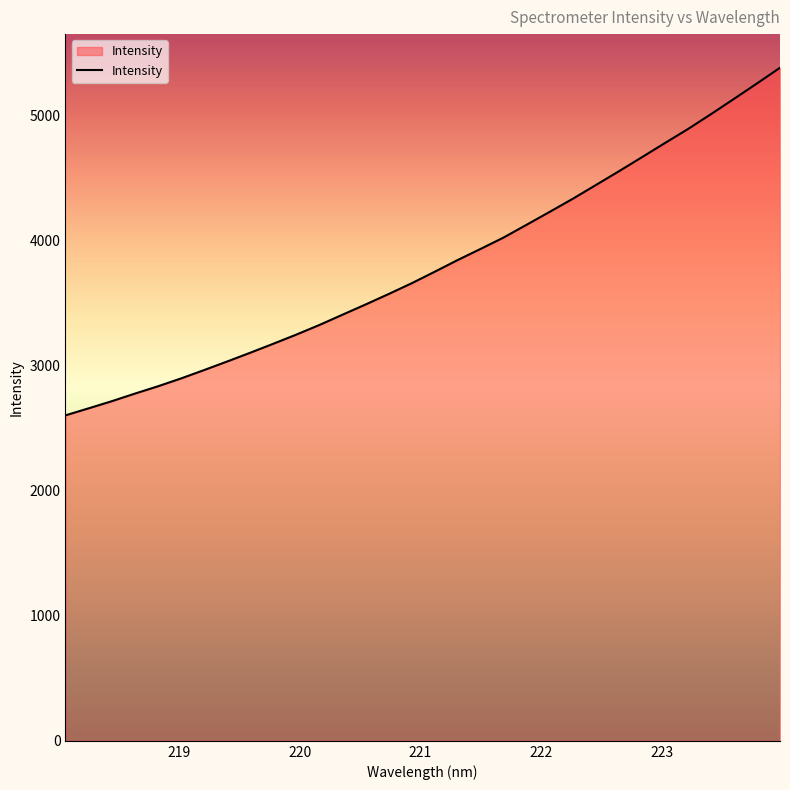

What is the maximum value shown in the chart?

5384.7